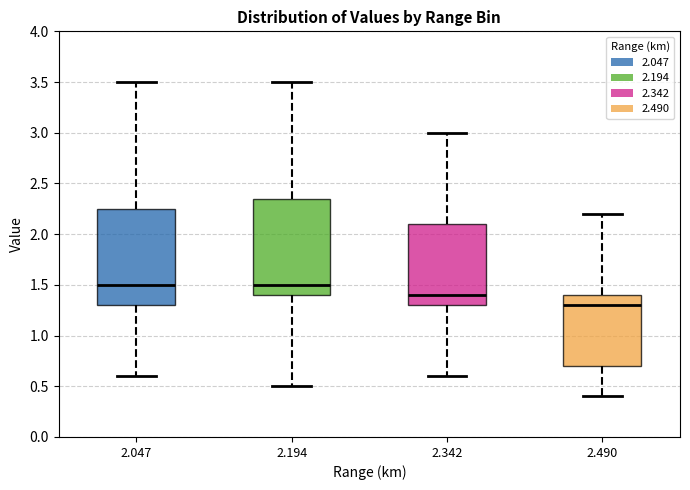

Where does the lower whisker of the box at x = 2.342 end on the y-axis? The values are not printed on the chart, so give them approximately, as read against the axis.

0.60